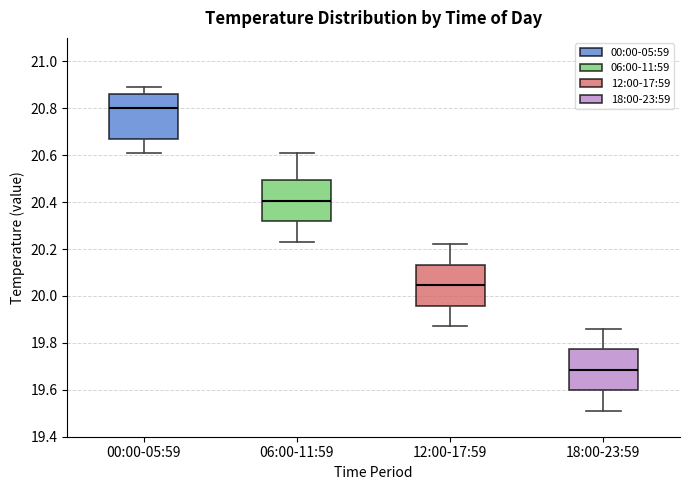

Reading left to right, read every box against the y-axis: the position of its median line, the range the box covers, and the ends of its whiskers. The values are not printed on the chart, so give them approximately, as read against the axis.

00:00-05:59: median 20.80, box 20.68 to 20.86, whiskers 20.62 to 20.90
06:00-11:59: median 20.40, box 20.32 to 20.50, whiskers 20.24 to 20.62
12:00-17:59: median 20.04, box 19.96 to 20.14, whiskers 19.88 to 20.22
18:00-23:59: median 19.68, box 19.60 to 19.78, whiskers 19.52 to 19.86